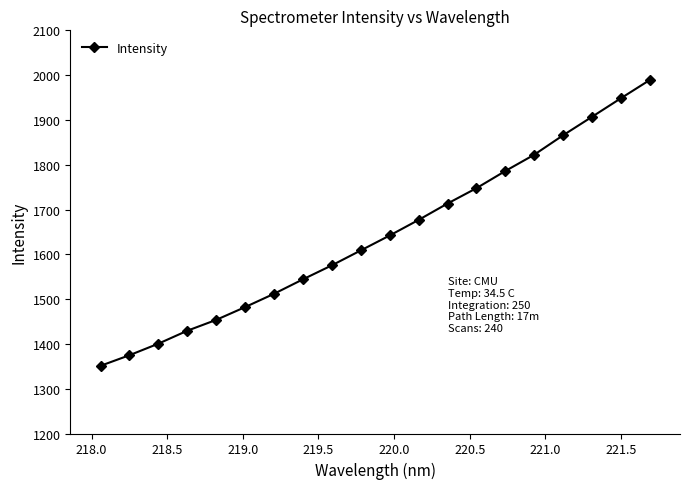

Reading left to right, list all the values displayed in this chart.

1351.1	1374.8	1400.6	1429.4	1453.7	1482.2	1511.9	1544.2	1575.4	1608.7	1642.0	1676.8	1713.3	1747.6	1785.9	1822.3	1865.7	1906.9	1948.3	1989.1